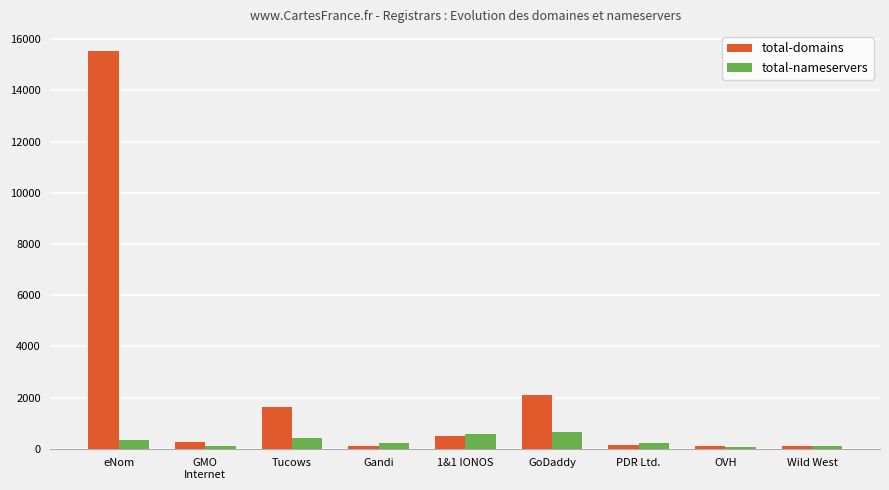

What is the label of the 1st bar from the left?

eNom